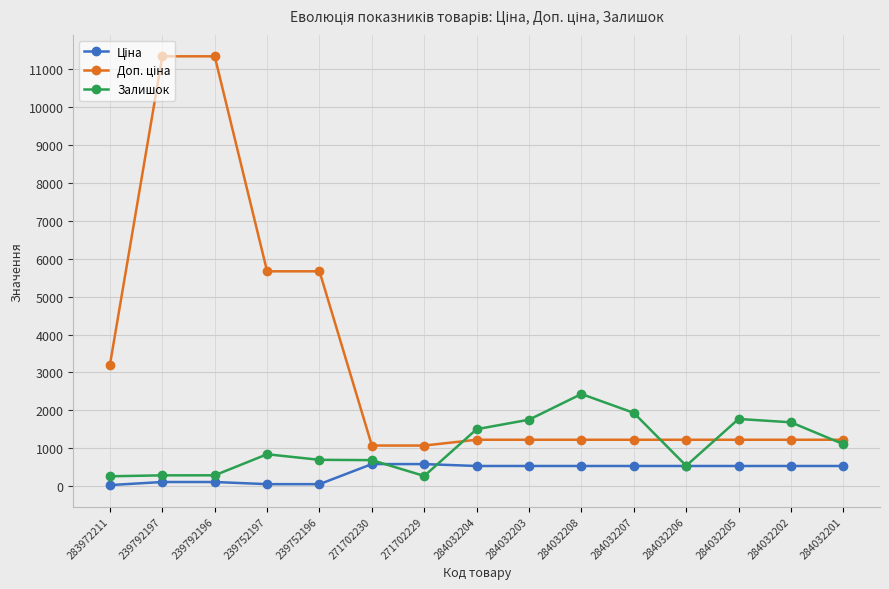

What is the greatest value displayed?

11334.0